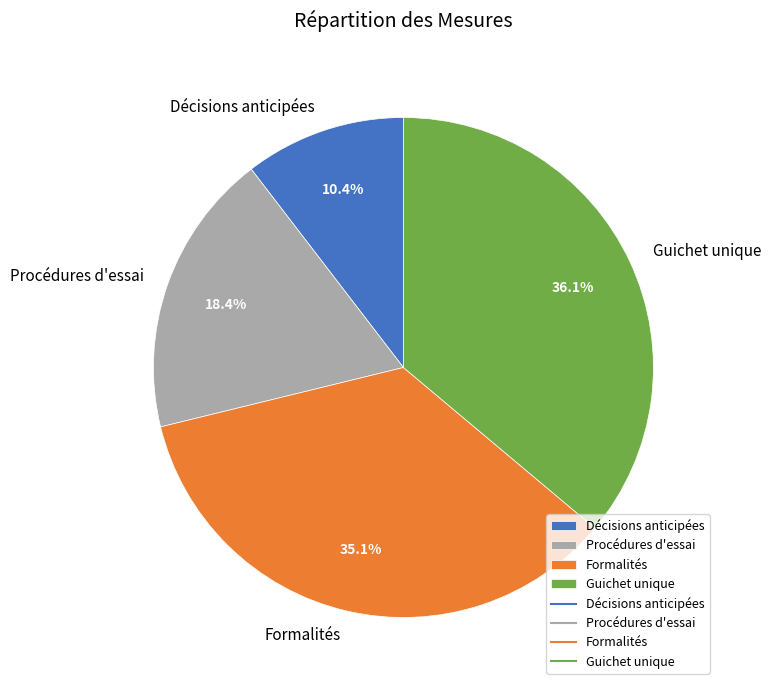

Which has a higher value, Guichet unique or Décisions anticipées?

Guichet unique